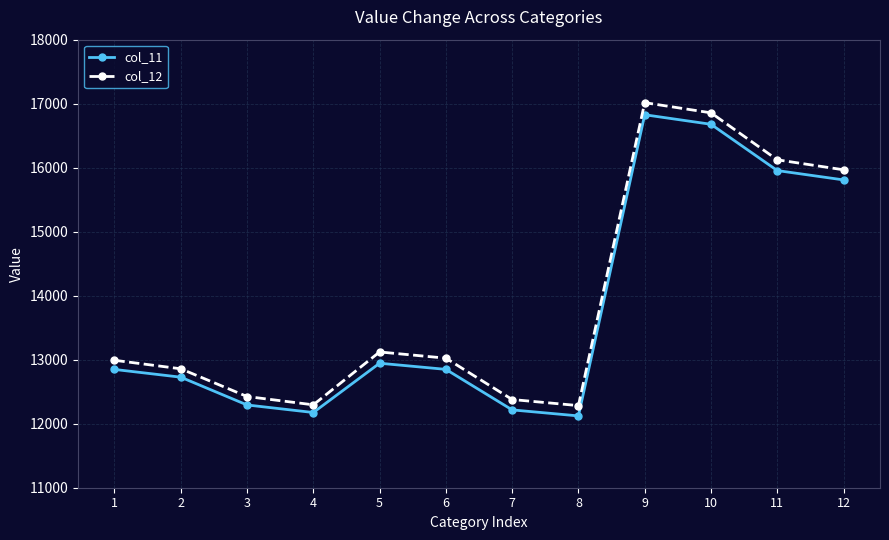

What is the sum of the col_12 values at 6 and 9?

30040